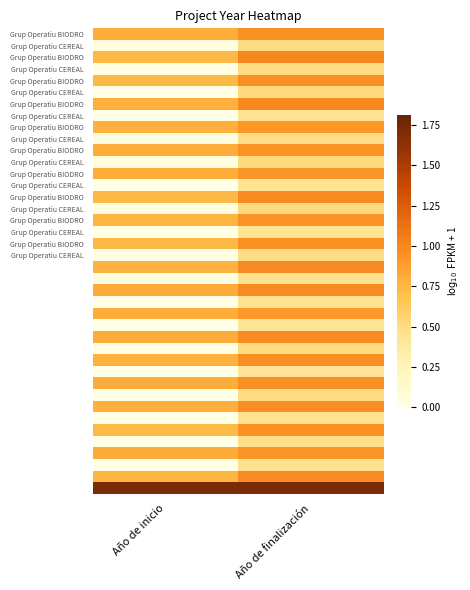

How many distinct data groups are displayed?

40